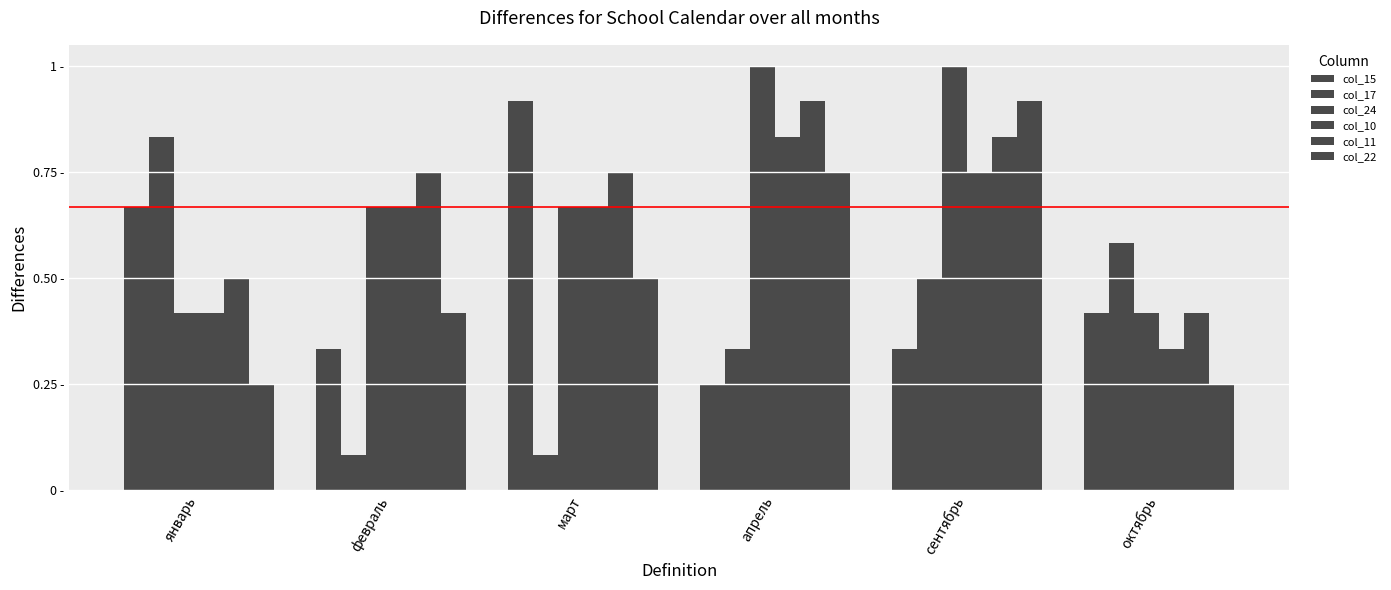

Where is col_22 nearest to the value 0?

январь